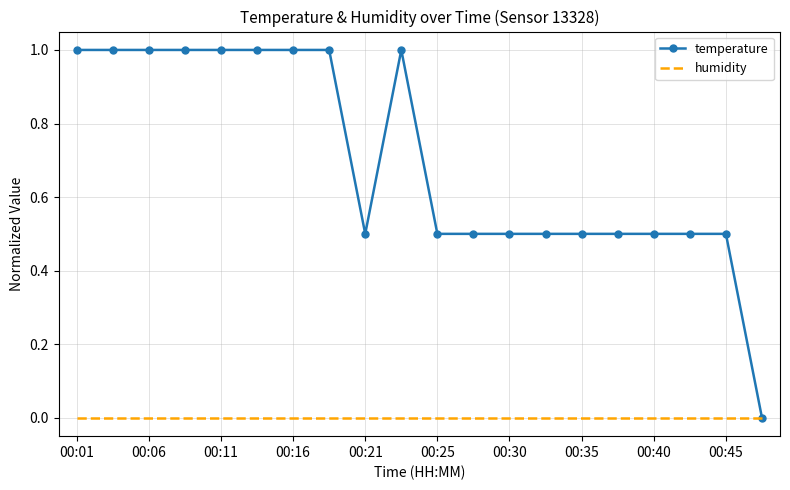

What is the sum of all temperature values?

14.0